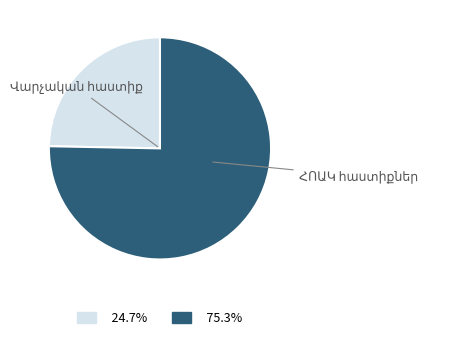

True or false: Վարչական հաստիք accounts for 34% of the total.

False